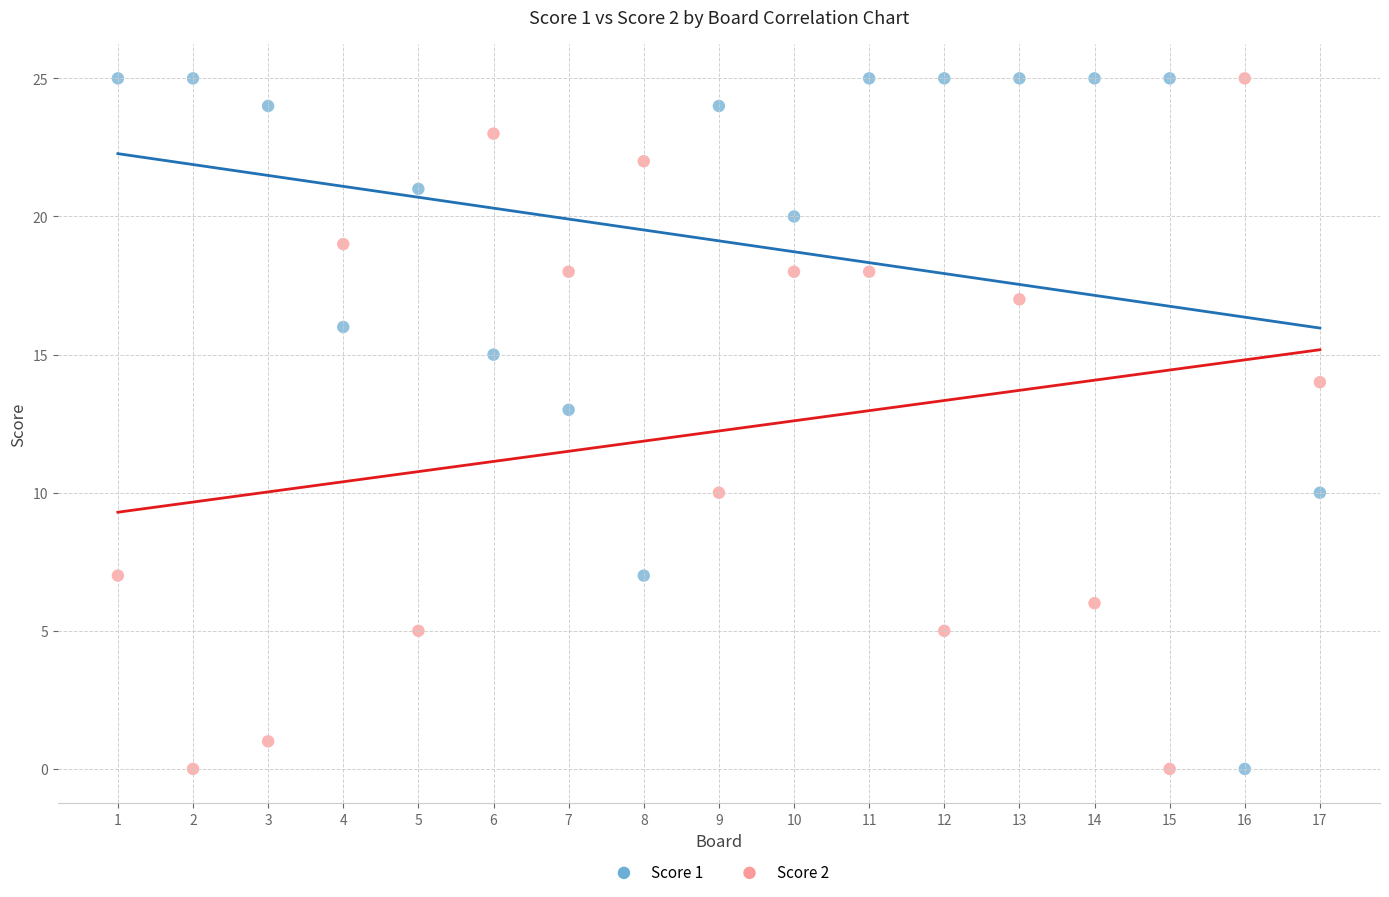

What is the X range (max minus min) for the scatter plot?

16